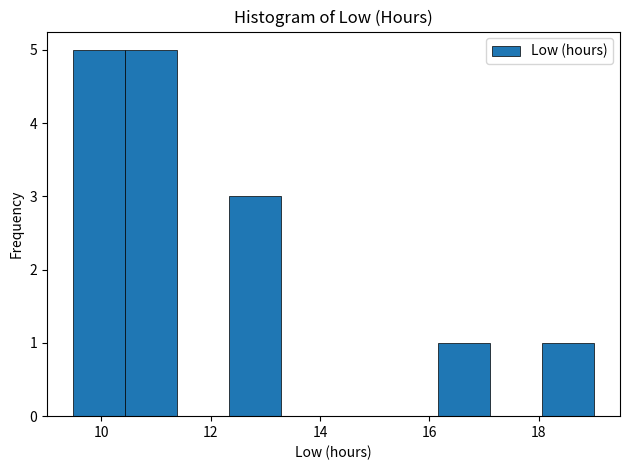

What is the height of the bar covering 12.4 to 13.2 on the x-axis? Neither the bar edges nor the heights are printed on the chart, so give them approximately, as read against the axes.

3